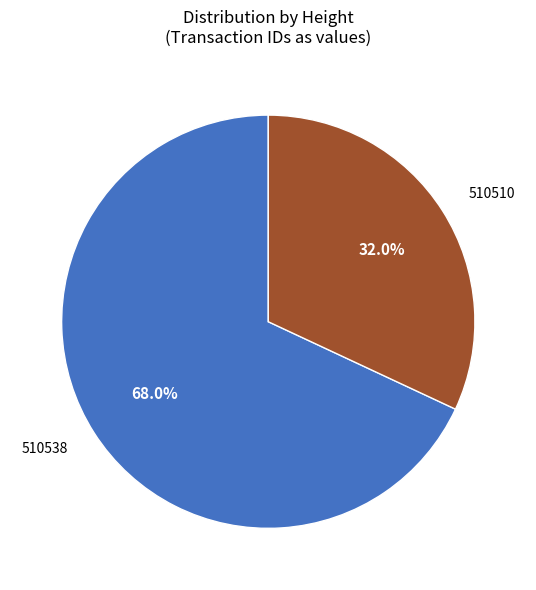

Is there a majority slice in this chart?

Yes